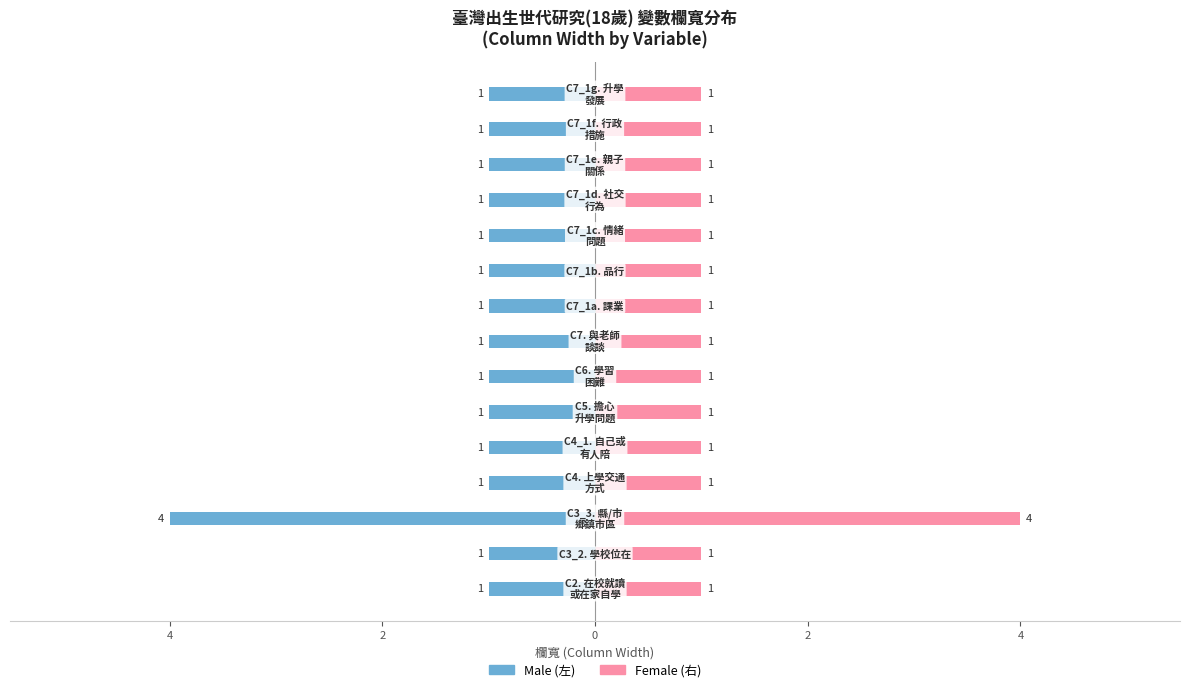

List the series in order of their peak value, lowest first.

Male, Female